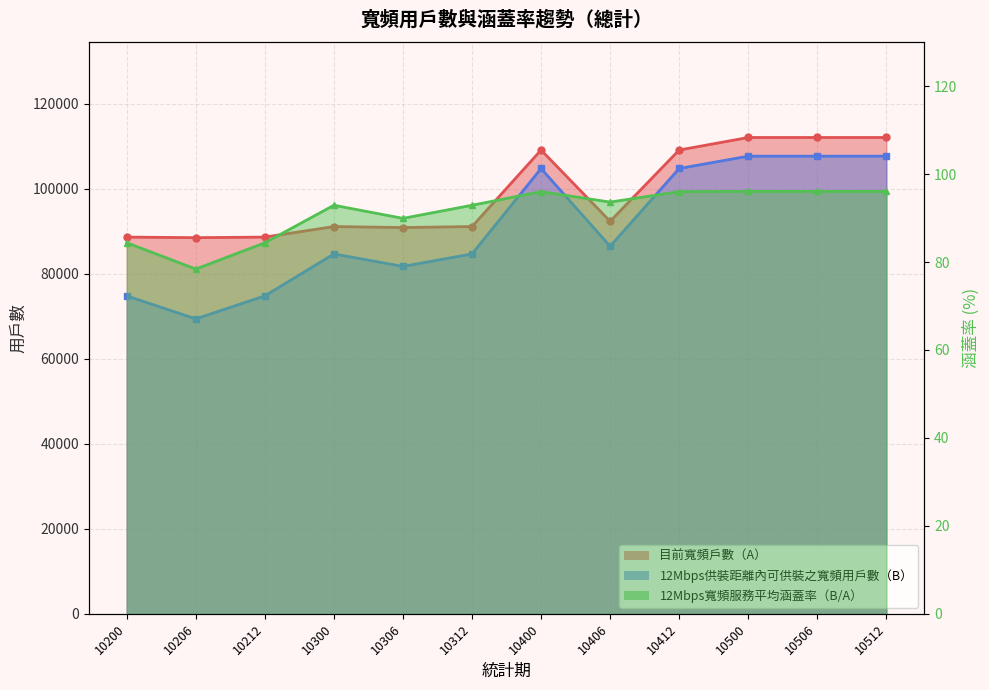

What are all the series names shown in the legend?

目前寬頻戶數（A）, 12Mbps供裝距離內可供裝之寬頻用戶數（B）, 12Mbps寬頻服務平均涵蓋率（B/A）